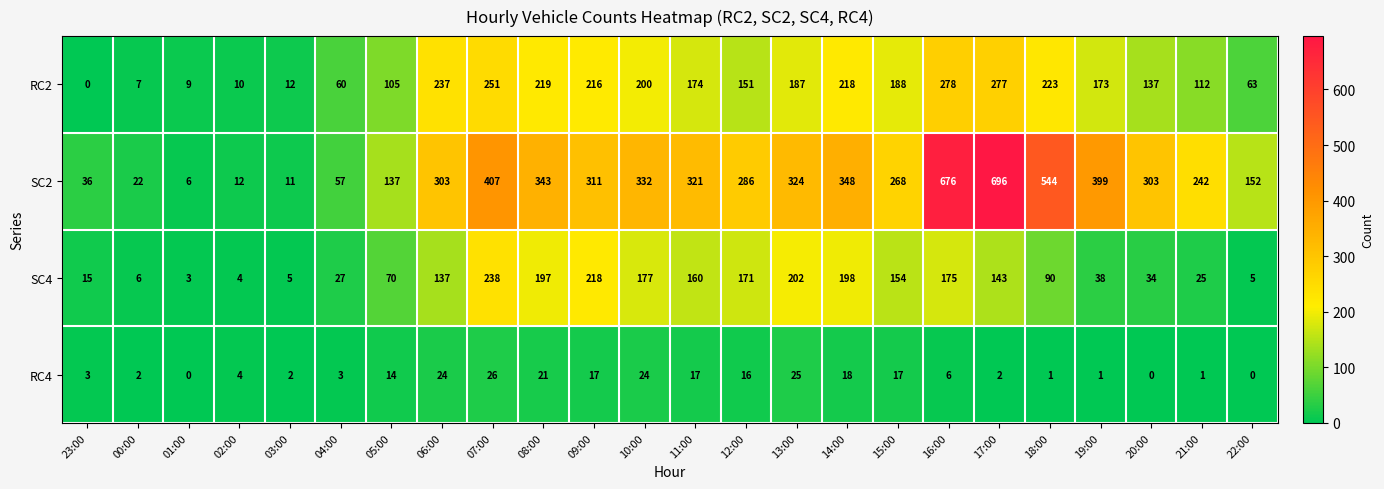

What is the difference between the maximum and minimum values in the SC2 series?

690